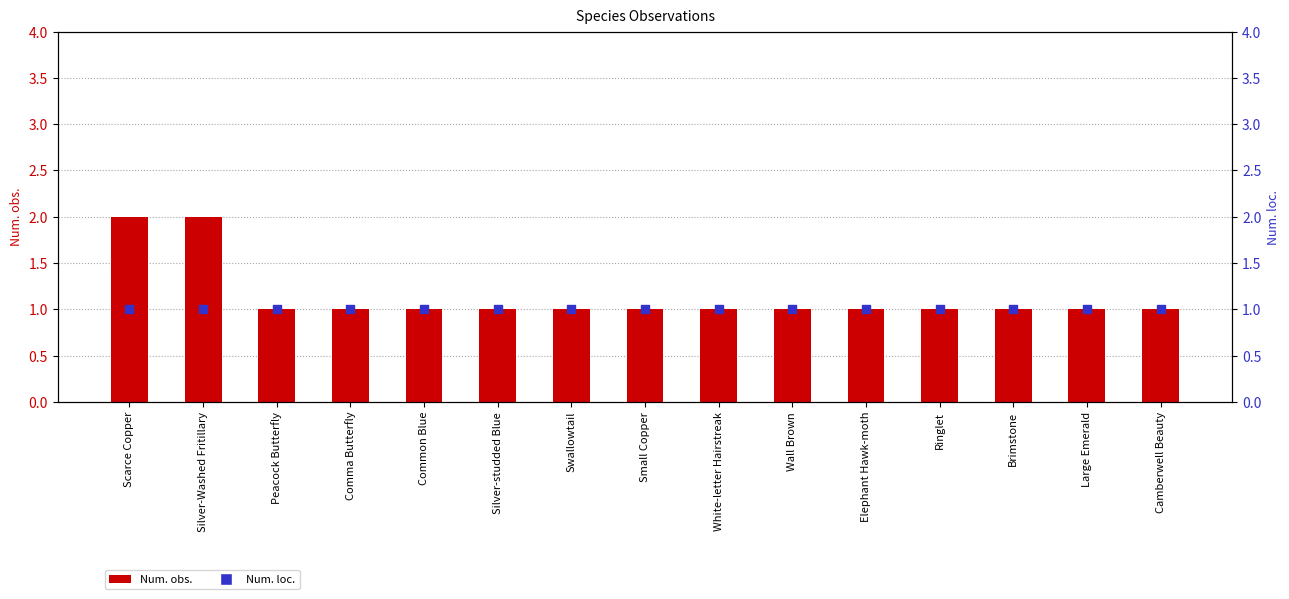

Which series has the largest Y range (max minus min)?

Num. obs.